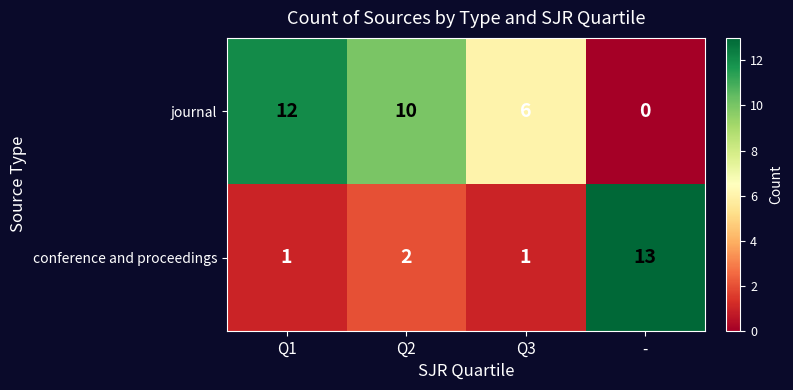

What is the difference between the maximum and minimum values in the journal series?

12